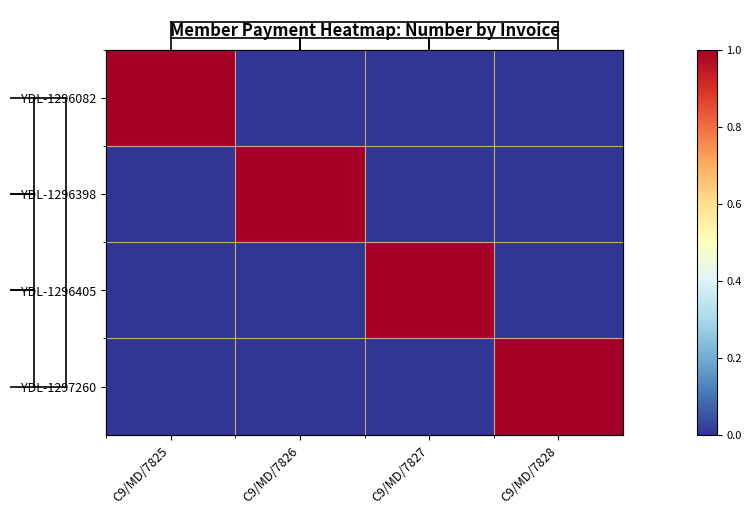

True or false: YDL-1296082 has a value of 0 at C9/MD/7828.

True